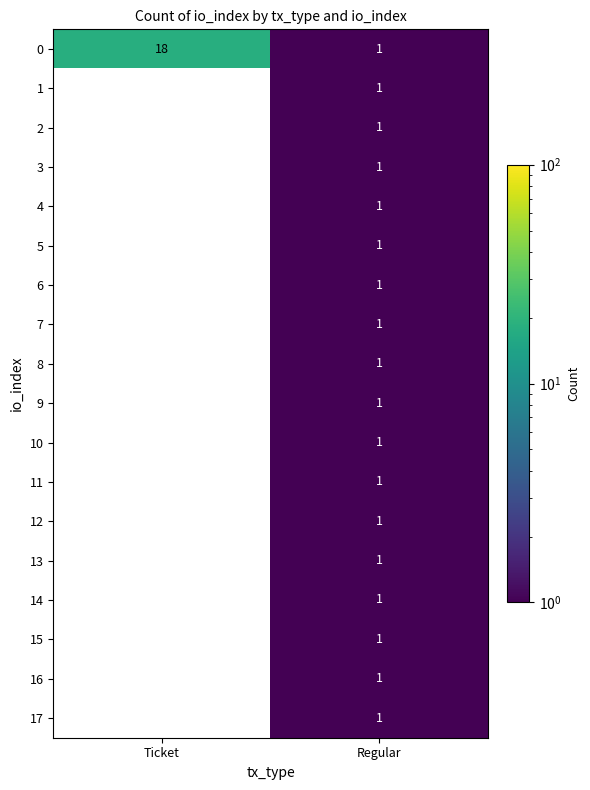

What is the difference between the 0 values at Regular and Ticket?

17